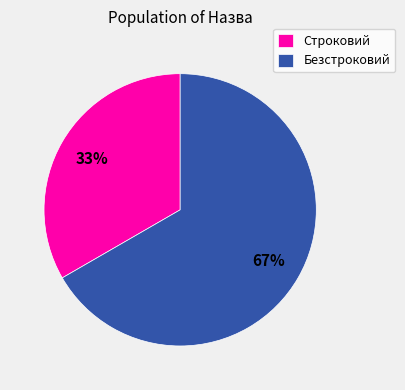

Is there a majority slice in this chart?

Yes